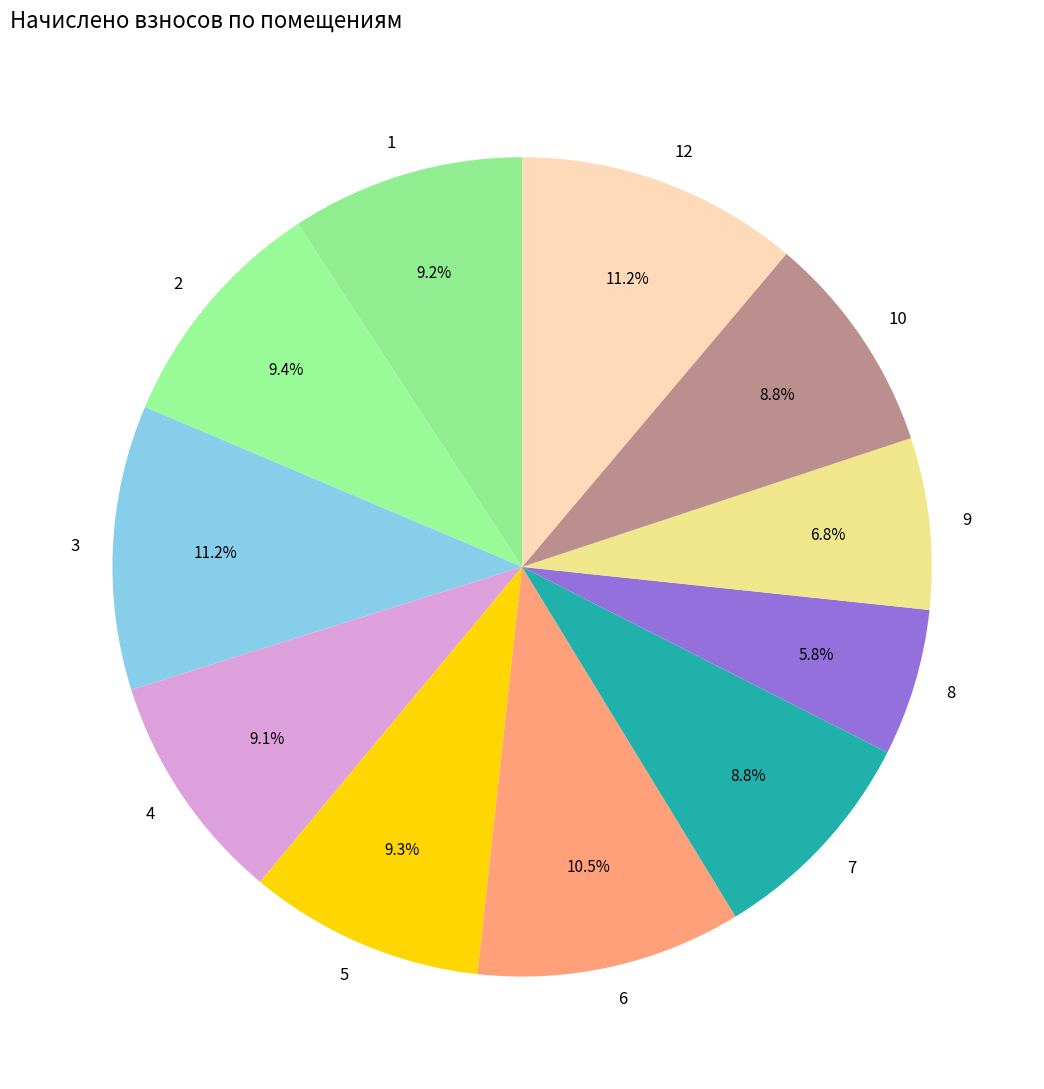

How much of the chart is everything except 10?

91.2%